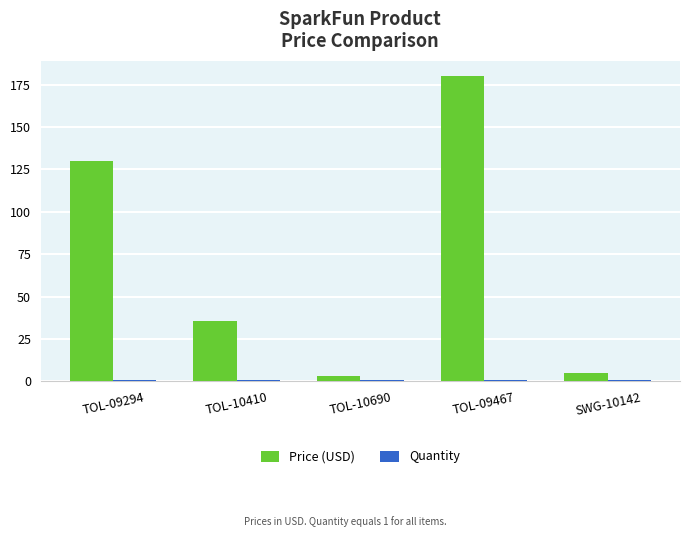

True or false: Price (USD) has a value of 247.4 at TOL-09467.

False